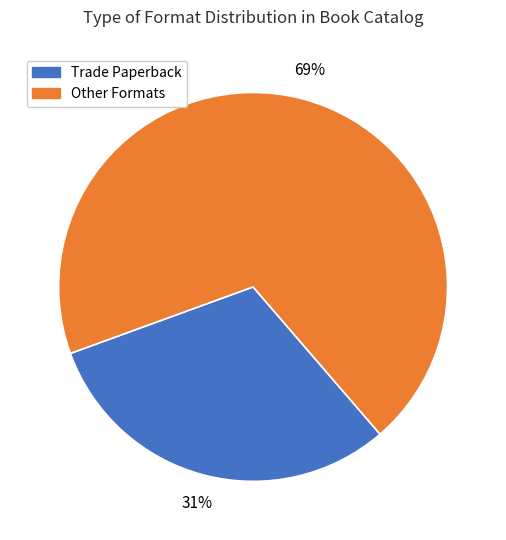

How many segments does this pie chart have?

2